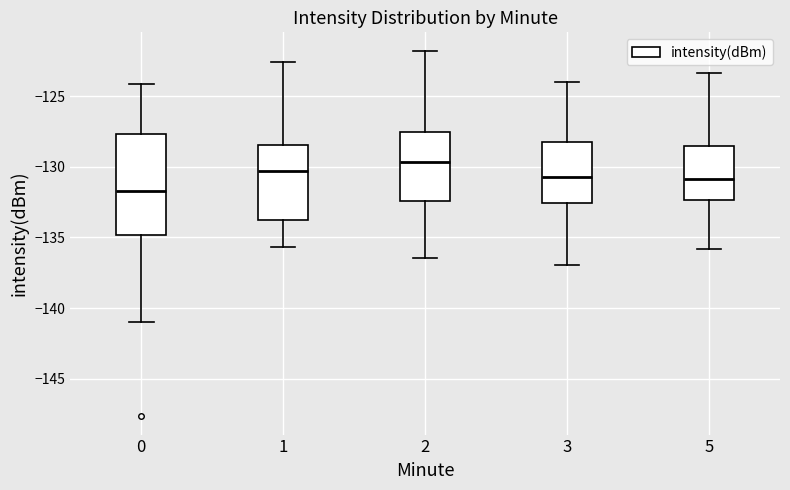

Reading left to right, transcribe this box plot: for each box, give where its median line is, the range the box spans, and where its two whiskers end, as read against the y-axis. The values are not printed on the chart, so give them approximately, as read against the axis.

0: median -131.5, box -135.0 to -127.5, whiskers -141.0 to -124.0
1: median -130.5, box -134.0 to -128.5, whiskers -135.5 to -122.5
2: median -129.5, box -132.5 to -127.5, whiskers -136.5 to -122.0
3: median -130.5, box -132.5 to -128.5, whiskers -137.0 to -124.0
5: median -131.0, box -132.5 to -128.5, whiskers -136.0 to -123.5